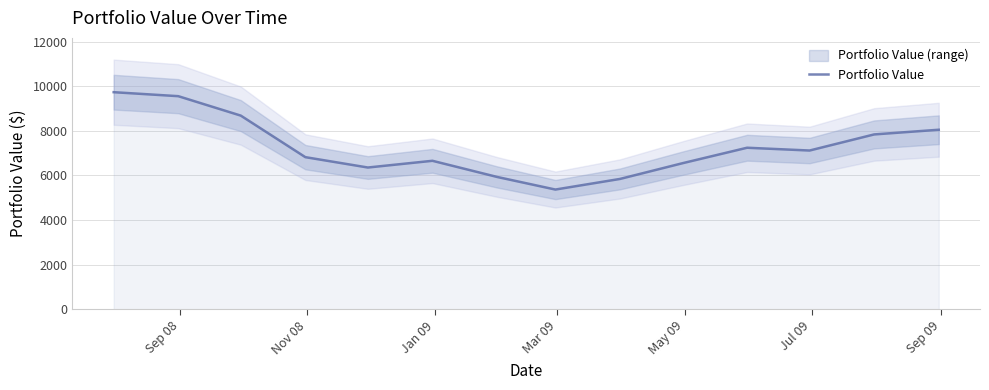

What is the lowest value of the Portfolio Value series?

5369.0